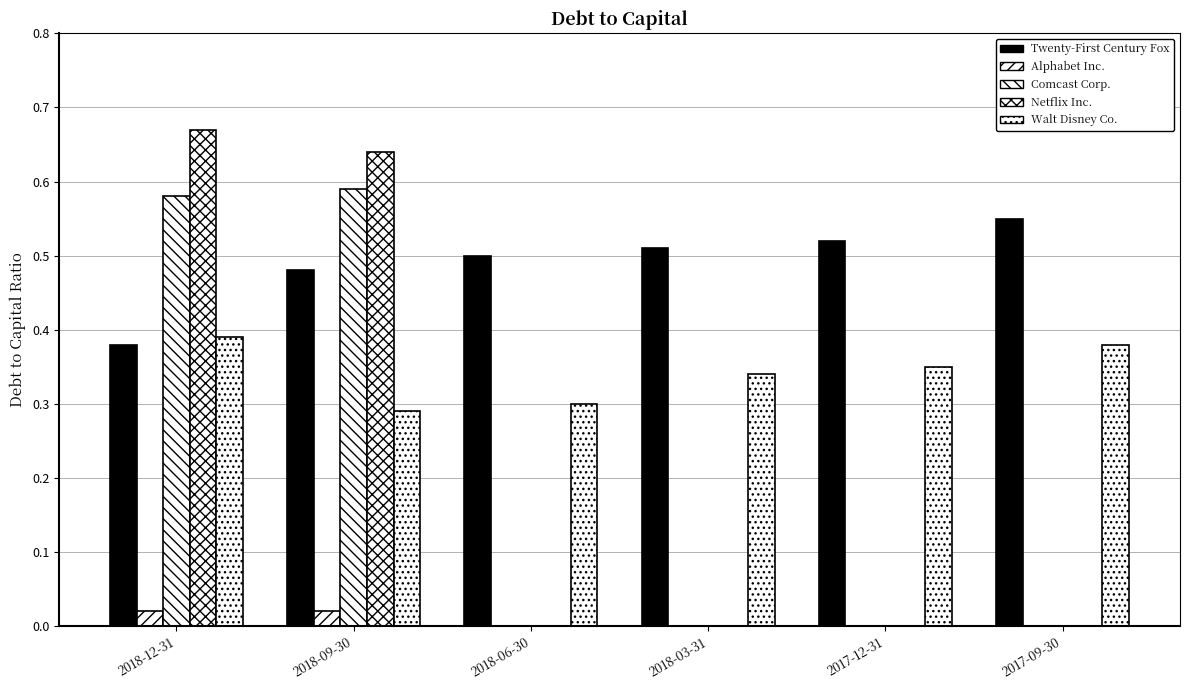

How many categories are shown in the chart?

6